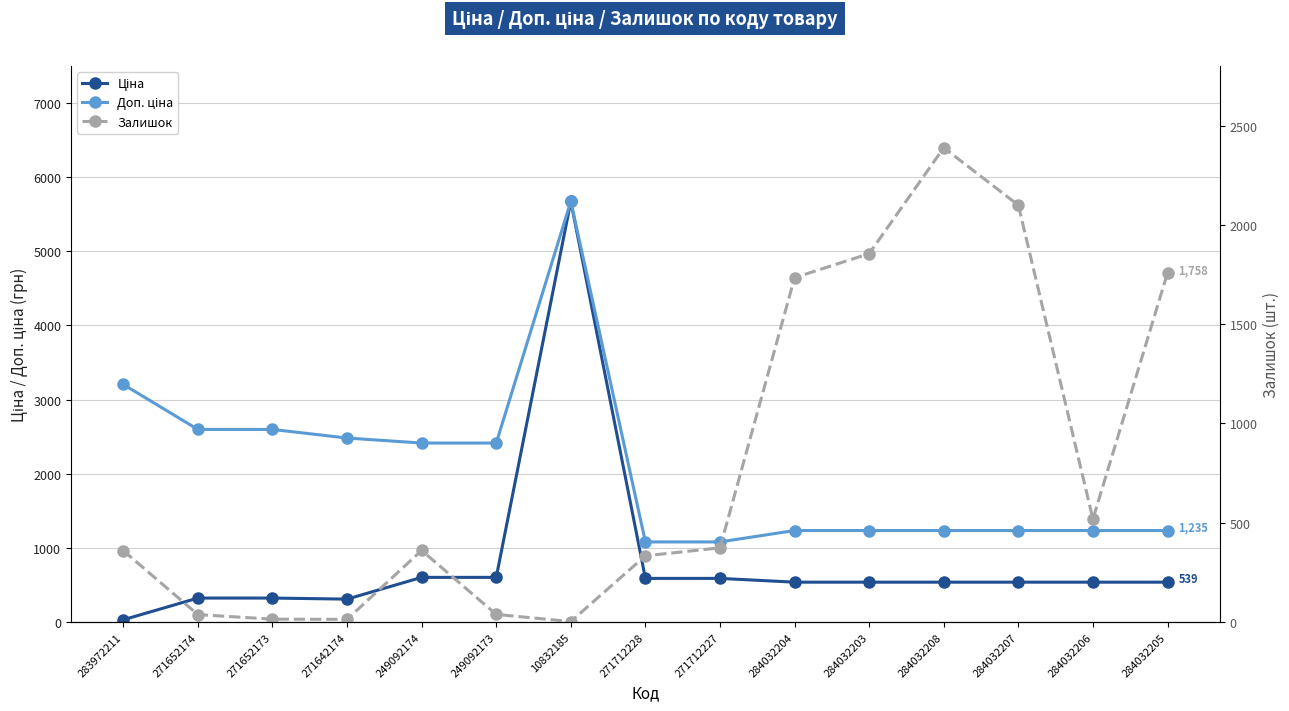

Between 249092173 and 271712227, which series saw the biggest shift?

Доп. ціна